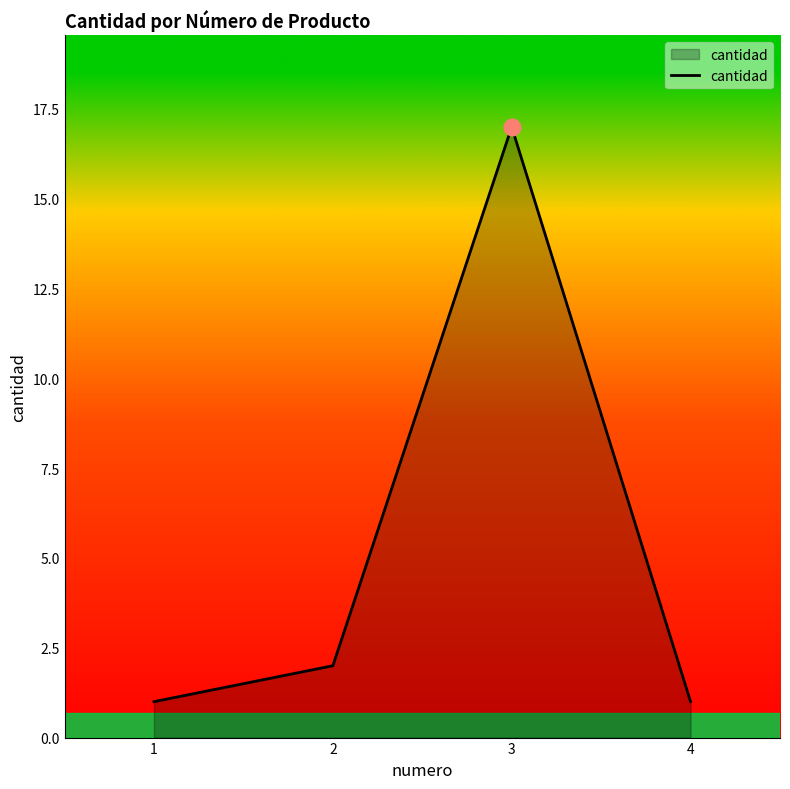

Count the number of data series in this chart.

1